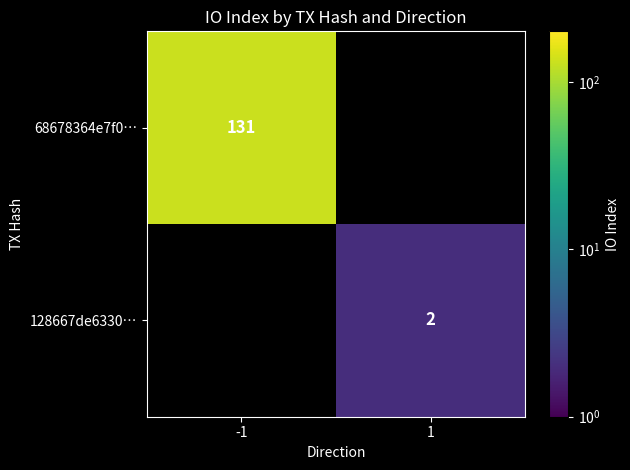

The value of 128667de6330… at 1 is 2. True or false?

True